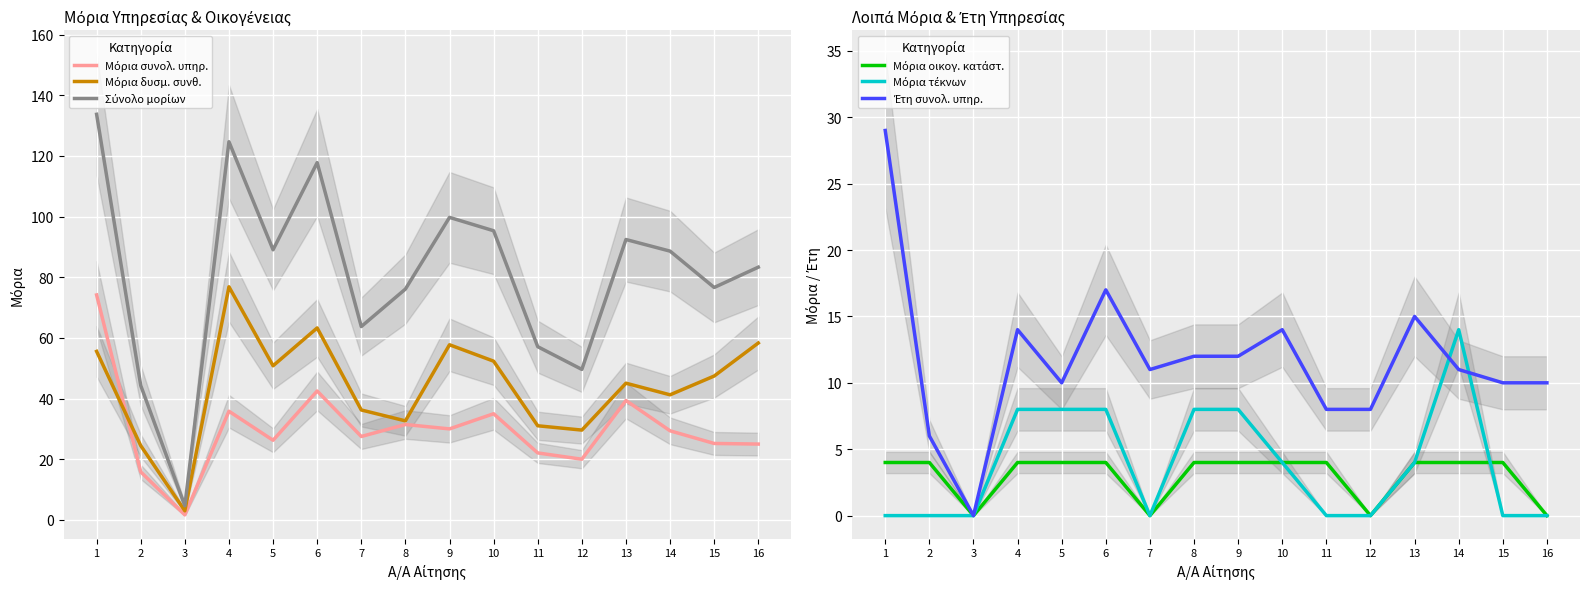

Between 6 and 15, which is larger?

6